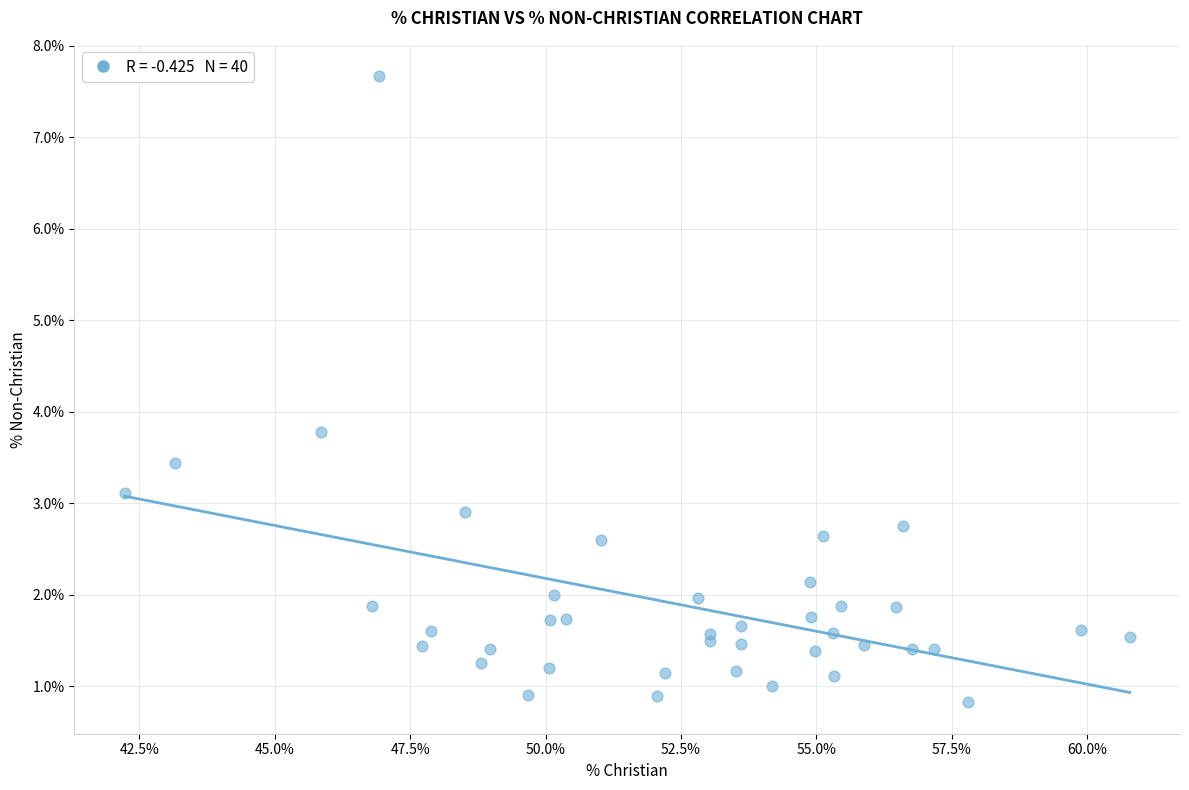

What Y value in the scatter plot is closest to 4?

3.8